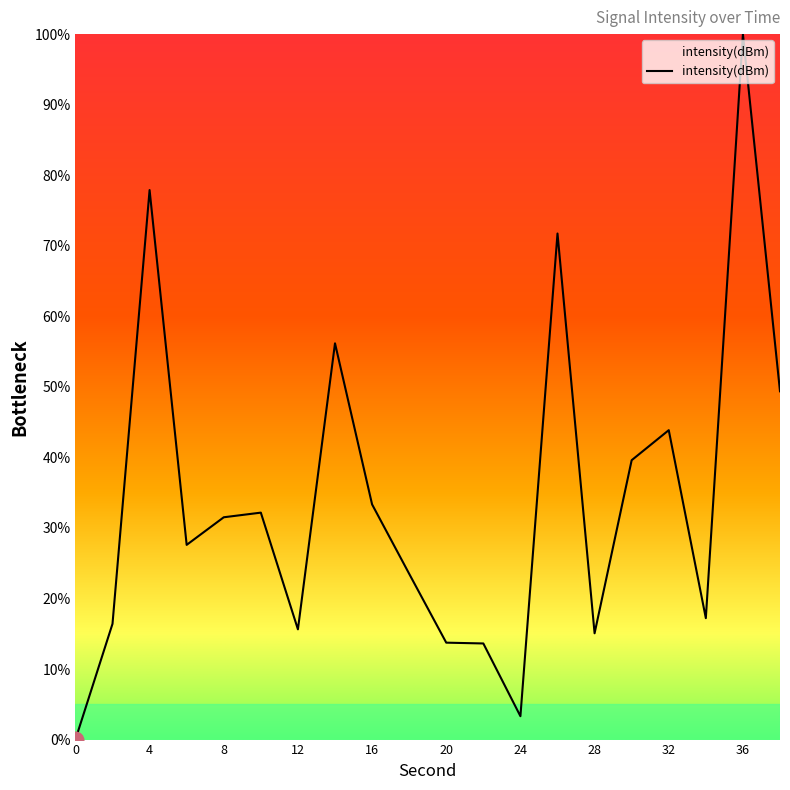

What is the greatest value displayed?

100.0